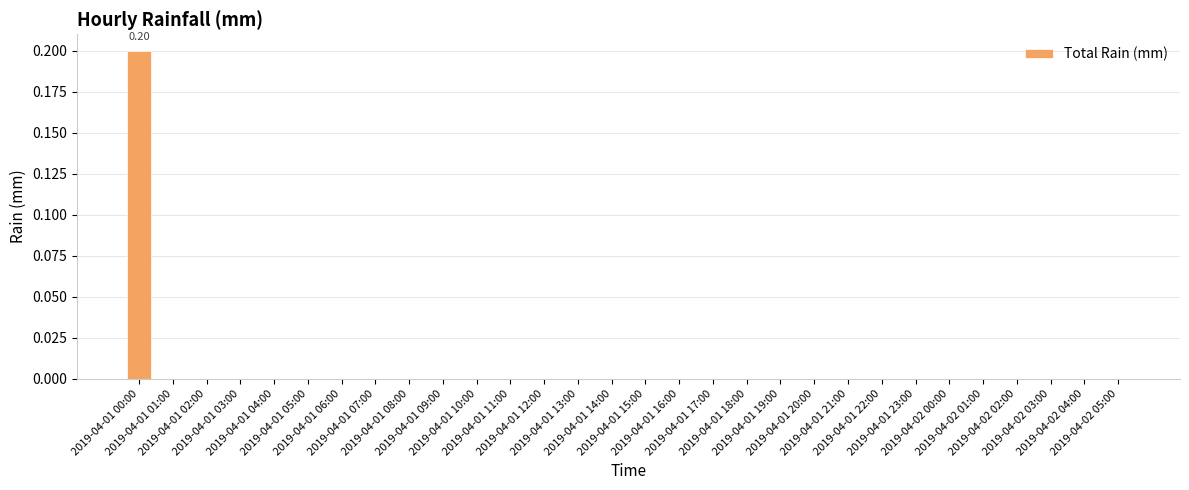

Rank the categories by value from lowest to highest.

2019-04-01 01:00, 2019-04-01 02:00, 2019-04-01 03:00, 2019-04-01 04:00, 2019-04-01 05:00, 2019-04-01 06:00, 2019-04-01 07:00, 2019-04-01 08:00, 2019-04-01 09:00, 2019-04-01 10:00, 2019-04-01 11:00, 2019-04-01 12:00, 2019-04-01 13:00, 2019-04-01 14:00, 2019-04-01 15:00, 2019-04-01 16:00, 2019-04-01 17:00, 2019-04-01 18:00, 2019-04-01 19:00, 2019-04-01 20:00, 2019-04-01 21:00, 2019-04-01 22:00, 2019-04-01 23:00, 2019-04-02 00:00, 2019-04-02 01:00, 2019-04-02 02:00, 2019-04-02 03:00, 2019-04-02 04:00, 2019-04-02 05:00, 2019-04-01 00:00